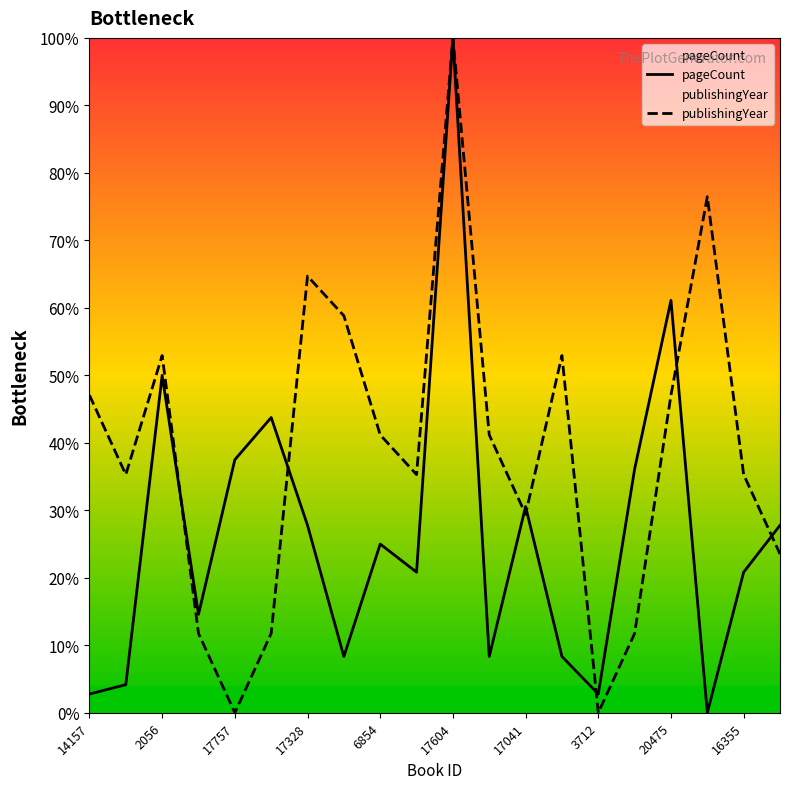

What is the difference between the maximum and second lowest values in the pageCount series?

97.2